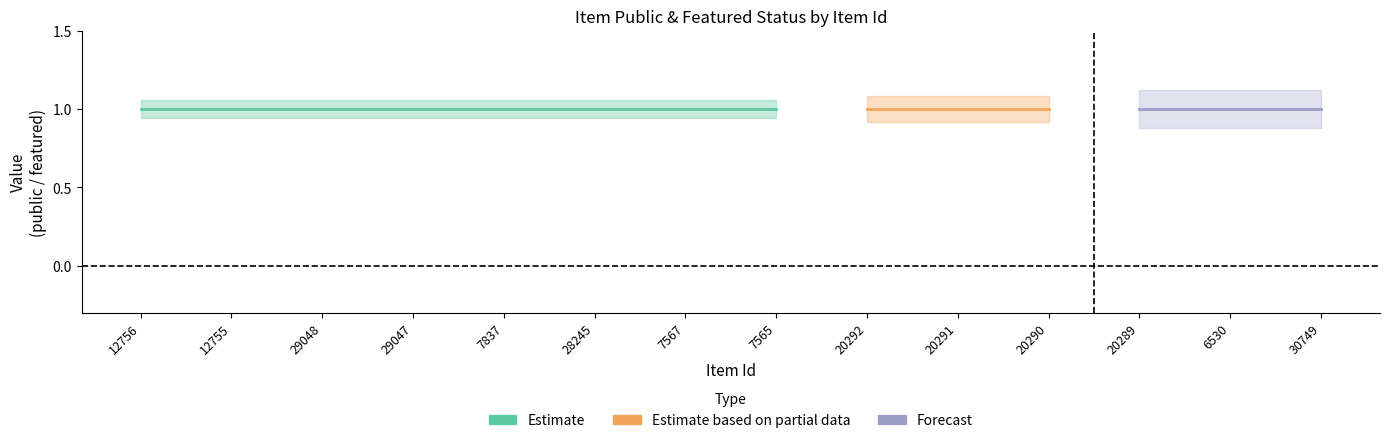

At how many categories does at least one series exceed 0?

14